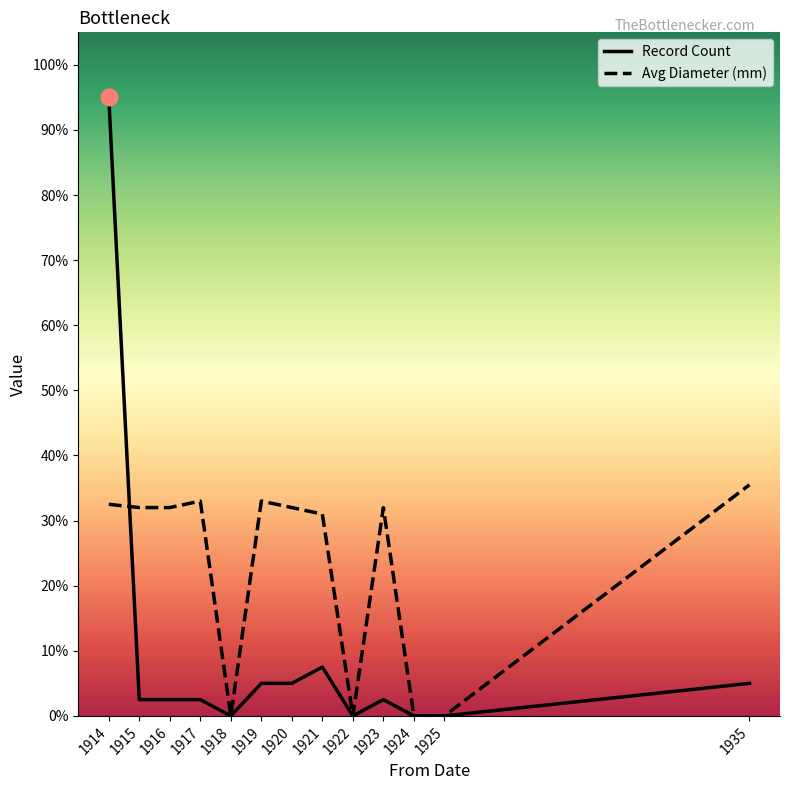

How many values in the Avg Diameter (mm) series exceed 32?

4